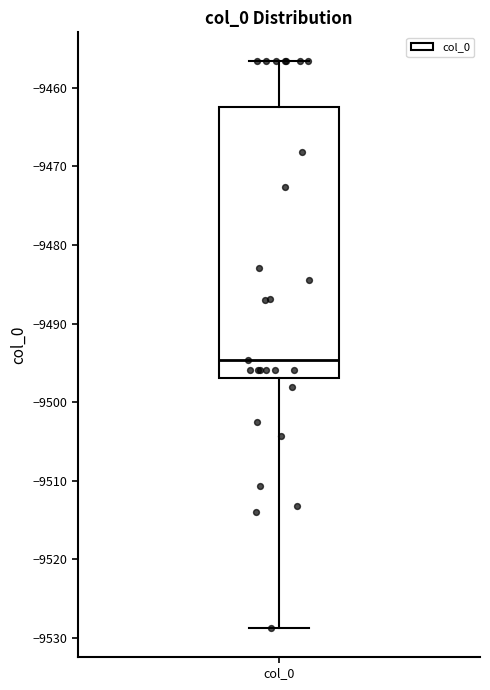

Transcribe this box plot: give where the median line is, the range the box spans, and where the two whiskers end, as read against the y-axis. The values are not printed on the chart, so give them approximately, as read against the axis.

median -9495, box -9497 to -9462, whiskers -9529 to -9457